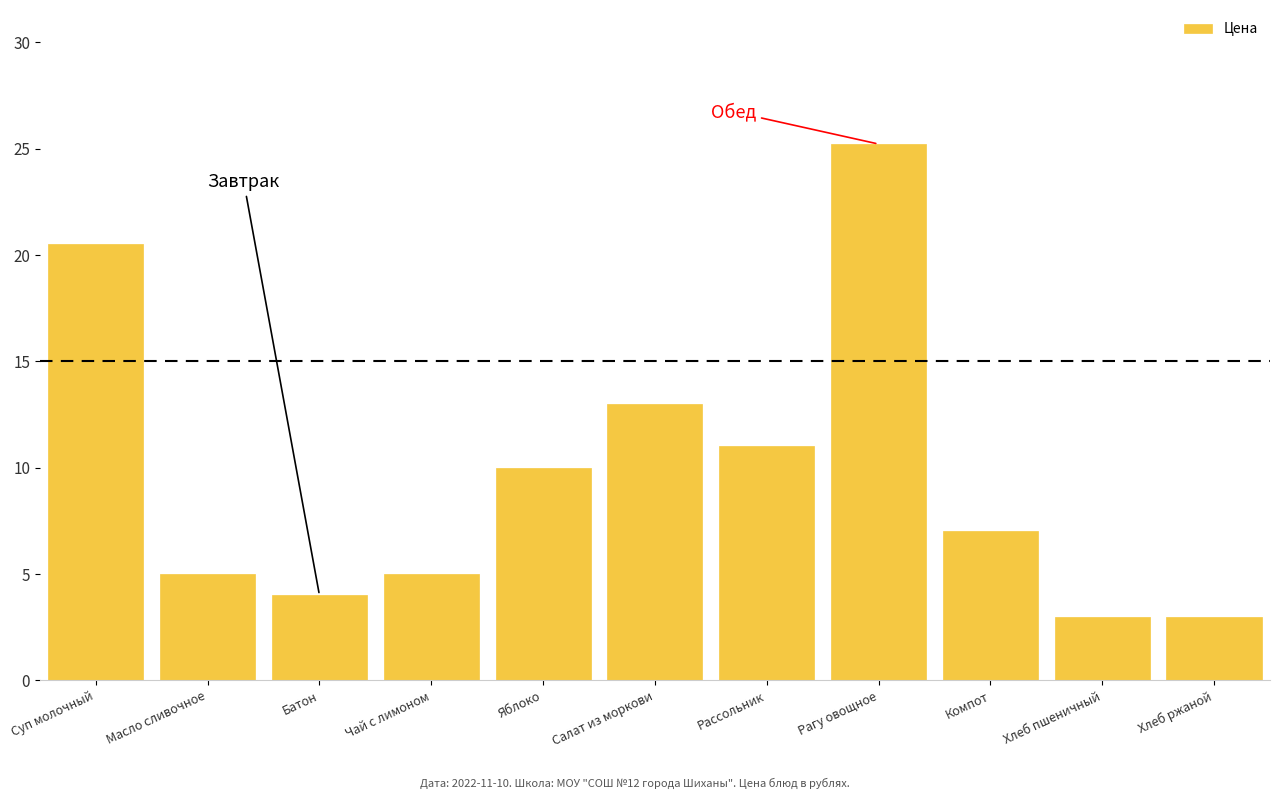

Reading left to right, list all the values displayed in this chart.

20.5	5.0	4.0	5.0	10.0	13.0	11.0	25.2	7.0	3.0	3.0